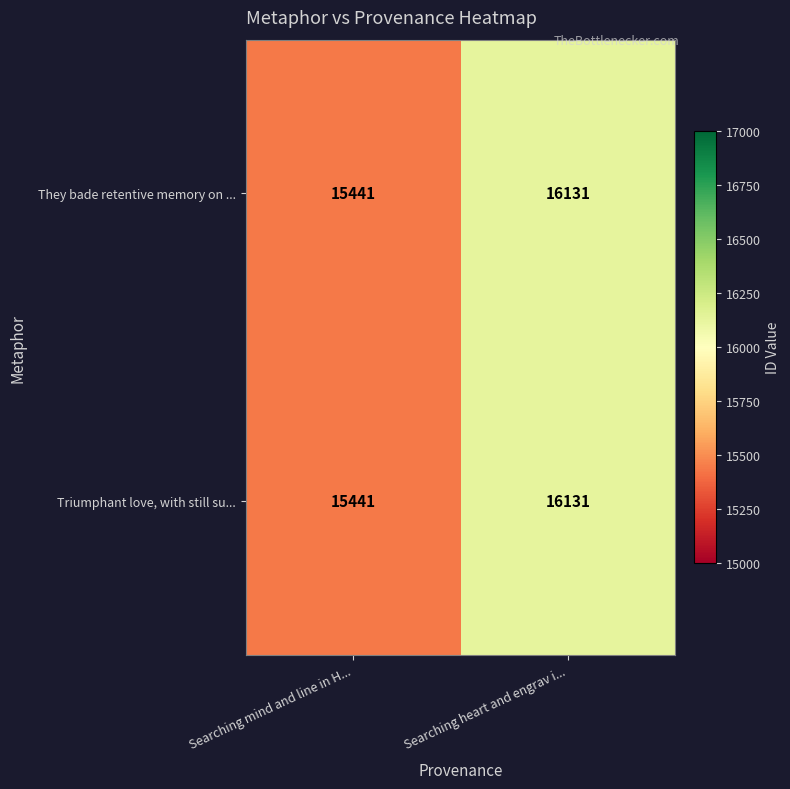

What is the sum of all Triumphant love, with still su... values?

31572